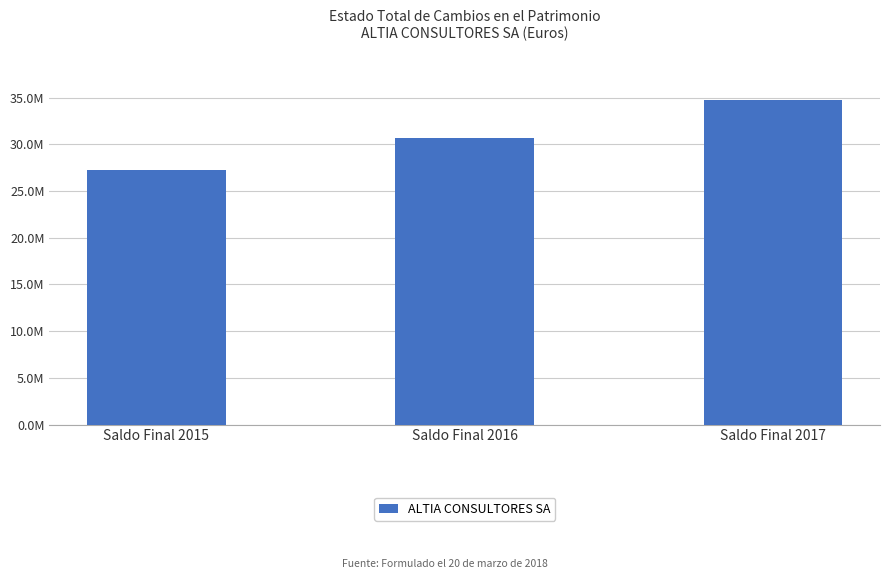

Are the bars horizontal?

No